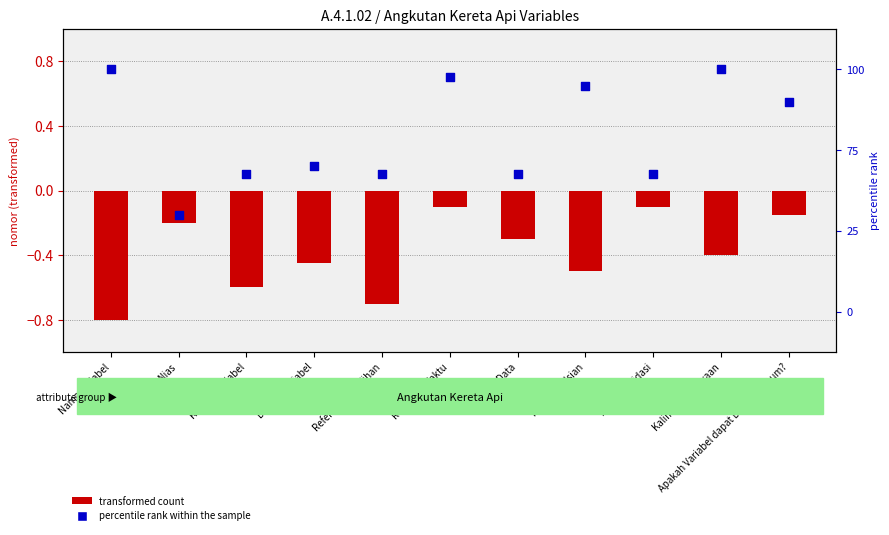

Is the value of transformed count at Referensi Pemilihan greater than the value of percentile rank within the sample at Referensi Waktu?

No